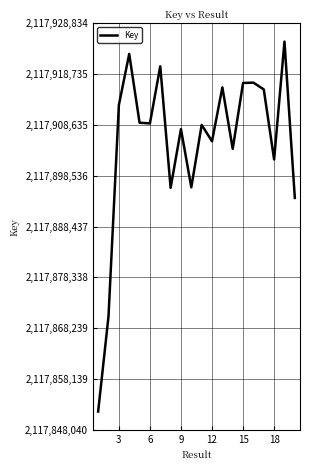

What is the smallest value displayed?

2117851713